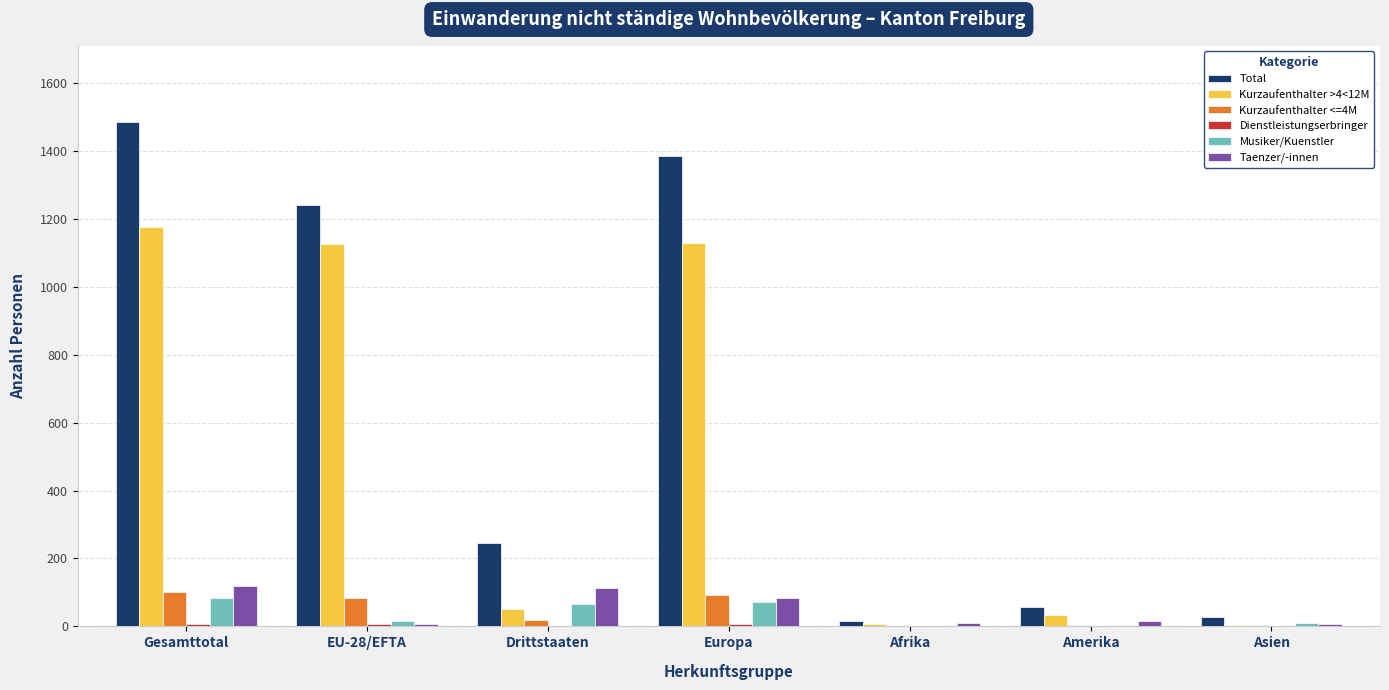

Which category has the highest value across all series?

Gesamttotal